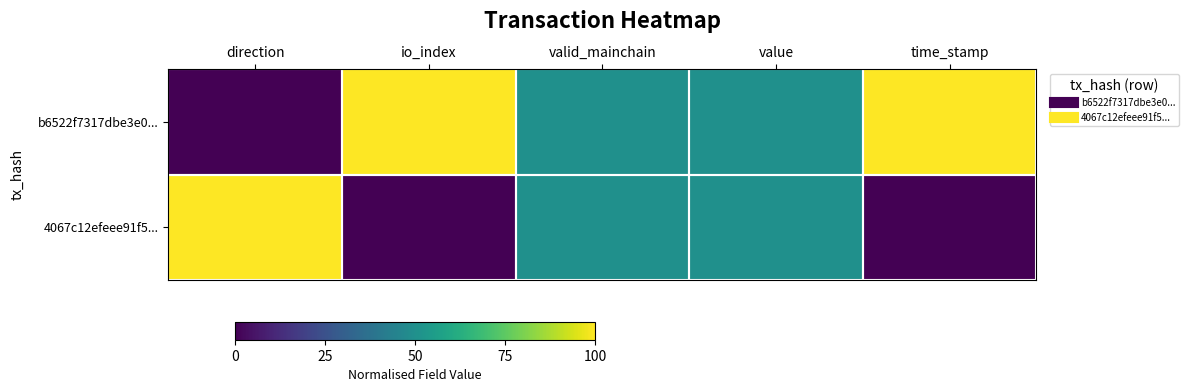

At value, list the series in order from smallest to largest.

b6522f7317dbe3e0..., 4067c12efeee91f5...